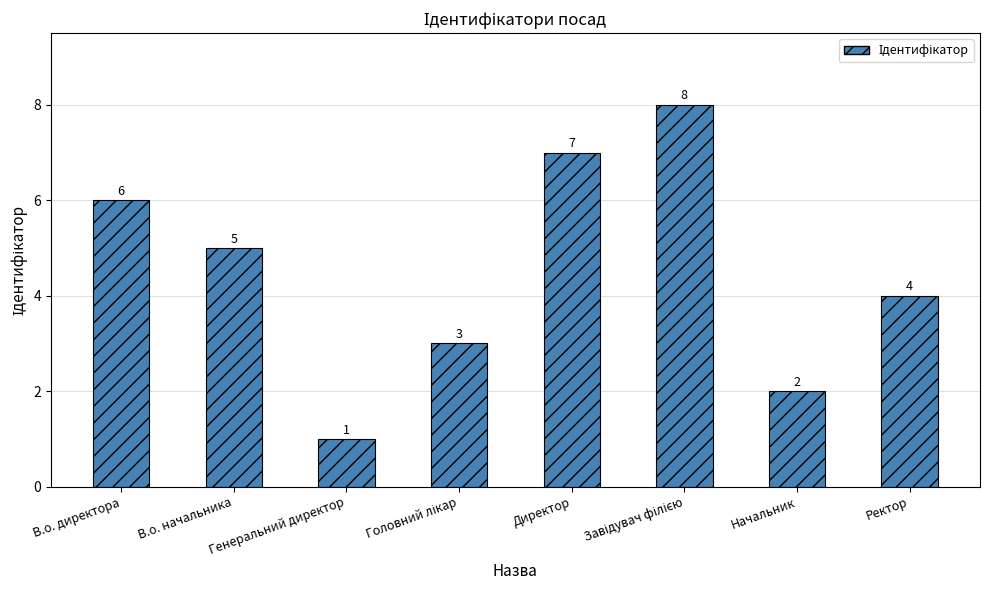

Which has a higher value, Ректор or Генеральний директор?

Ректор